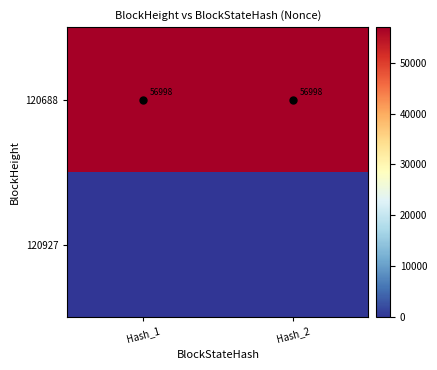

What is the difference between the highest and lowest values at Hash_1?

56998